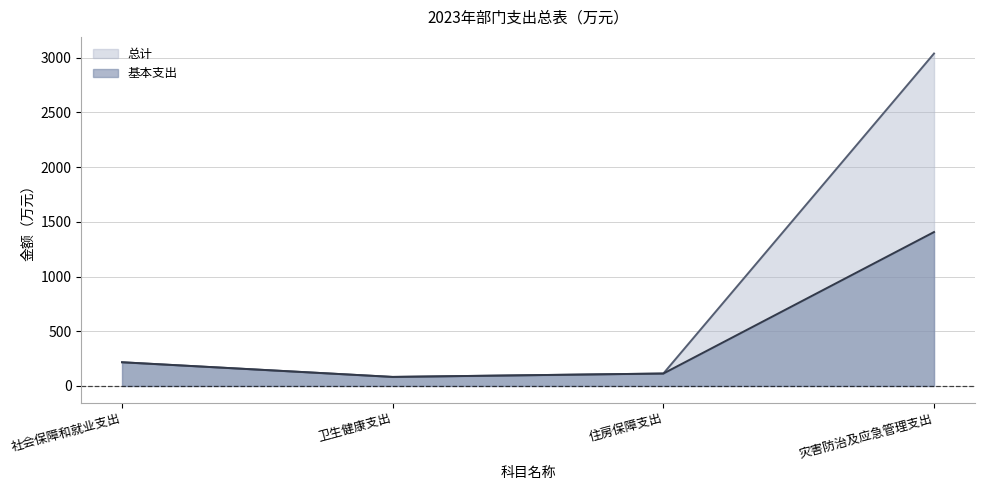

The value of 总计 at 住房保障支出 is 25.8. True or false?

False